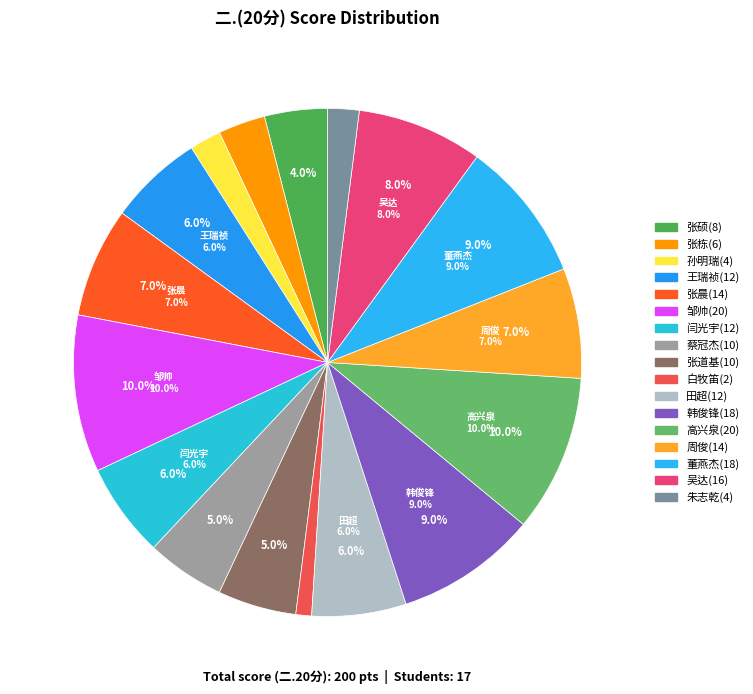

How much of the chart is everything except 闫光宇(12)?

94.0%